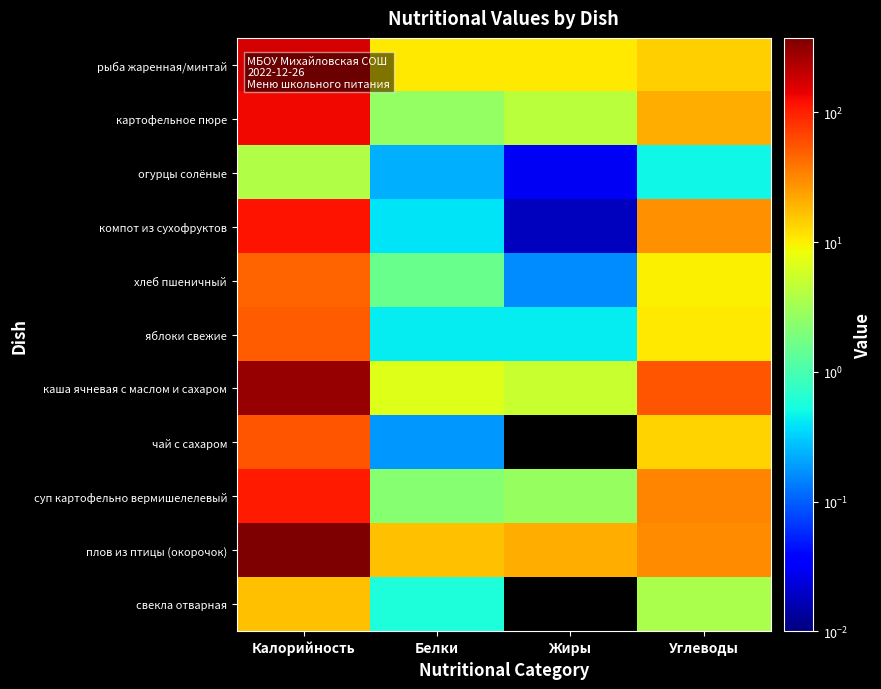

Which series has the largest total across all categories?

плов из птицы (окорочок)